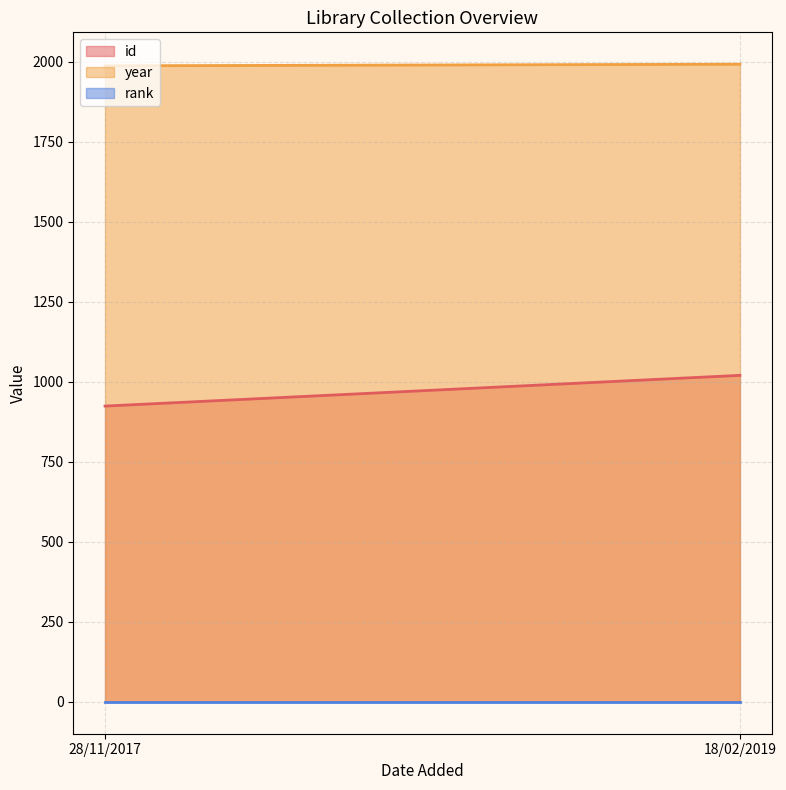

The year series shows 1992 at 18/02/2019. True or false?

True